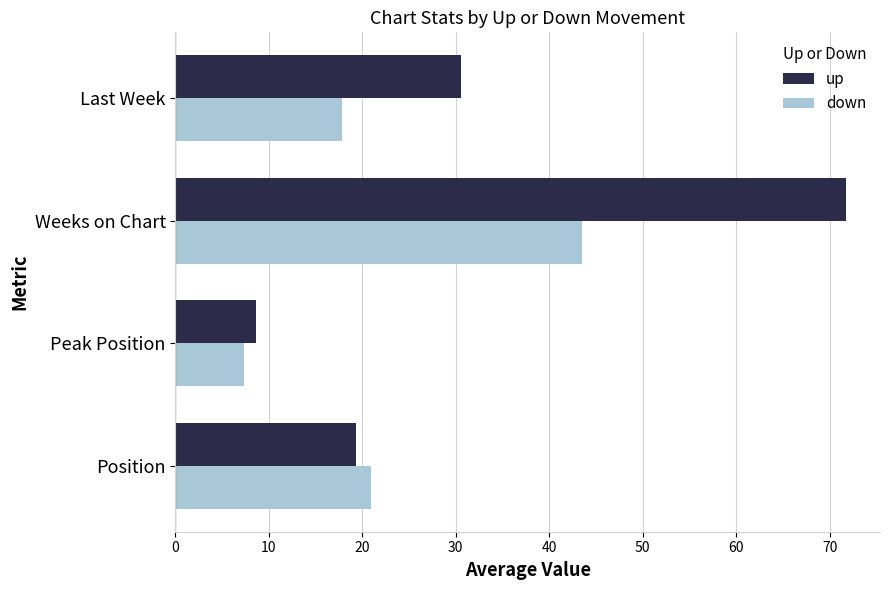

What is the minimum value for up?

8.6